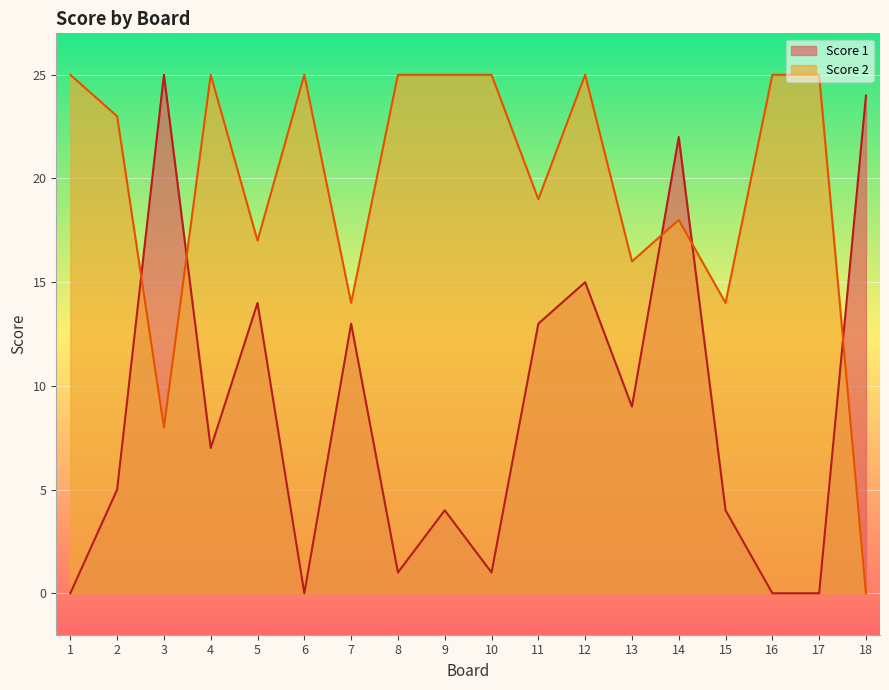

How many lines are shown in the chart?

2